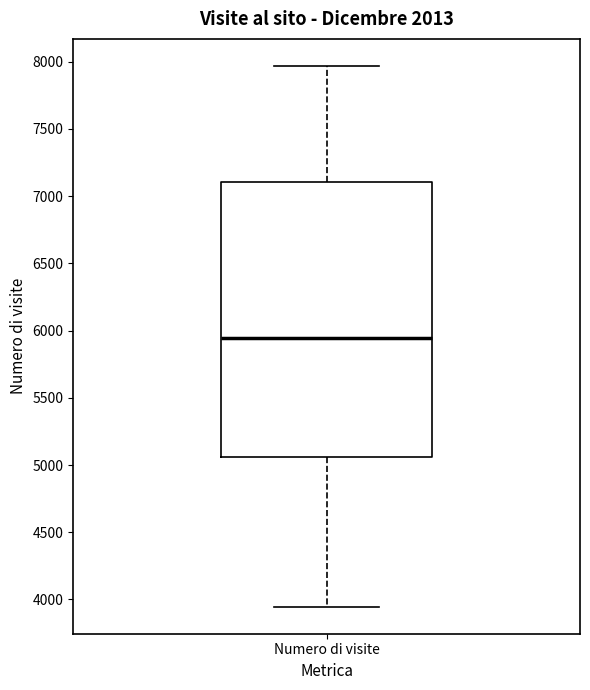

Read this box plot against the y-axis: the position of the median line, the range covered by the box, and the ends of both whiskers. The values are not printed on the chart, so give them approximately, as read against the axis.

median 5950, box 5050 to 7100, whiskers 3950 to 7950